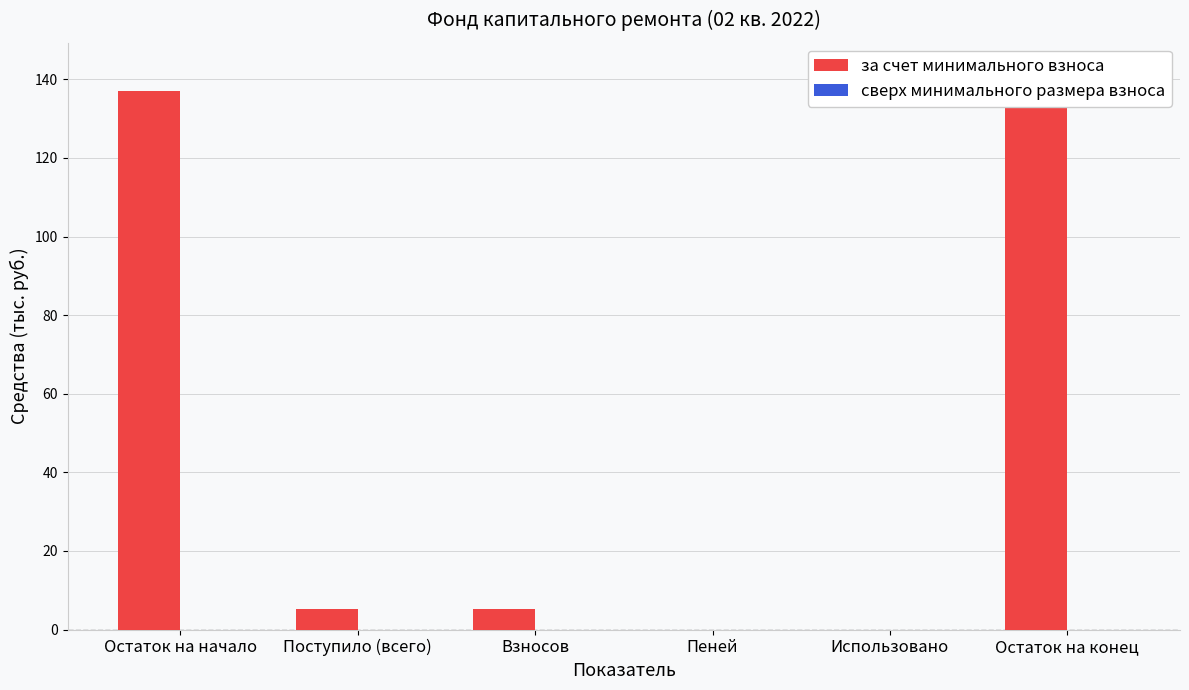

At which category is the sum across all series the highest?

Остаток на конец